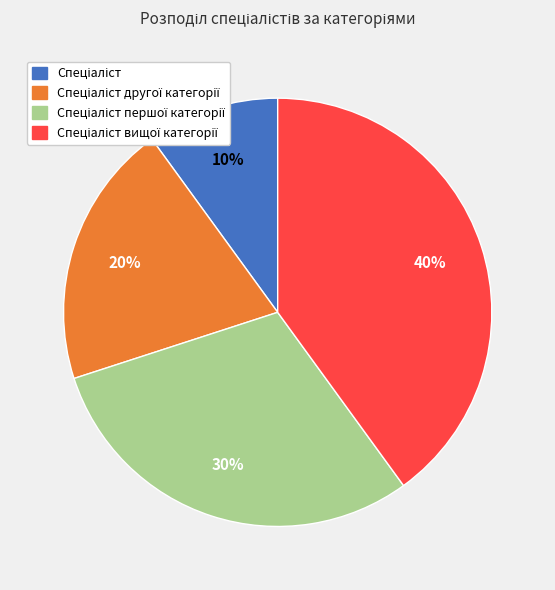

Is there any slice that represents more than half of the pie?

No